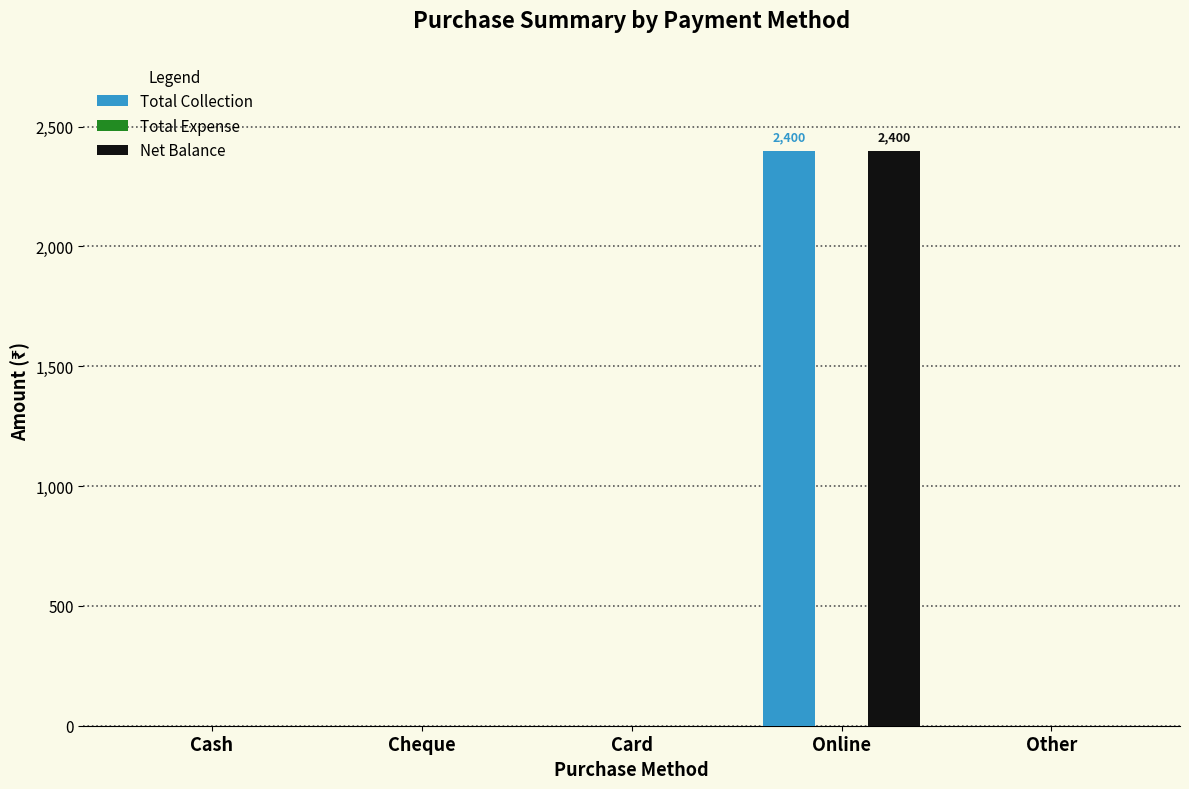

What is the maximum value for Net Balance?

2400